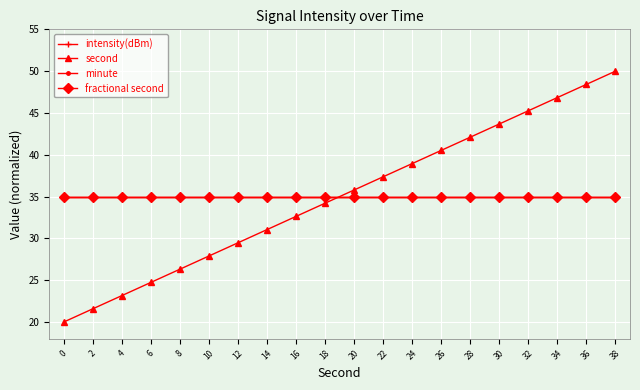

Is this an area chart (filled region under the line)?

No